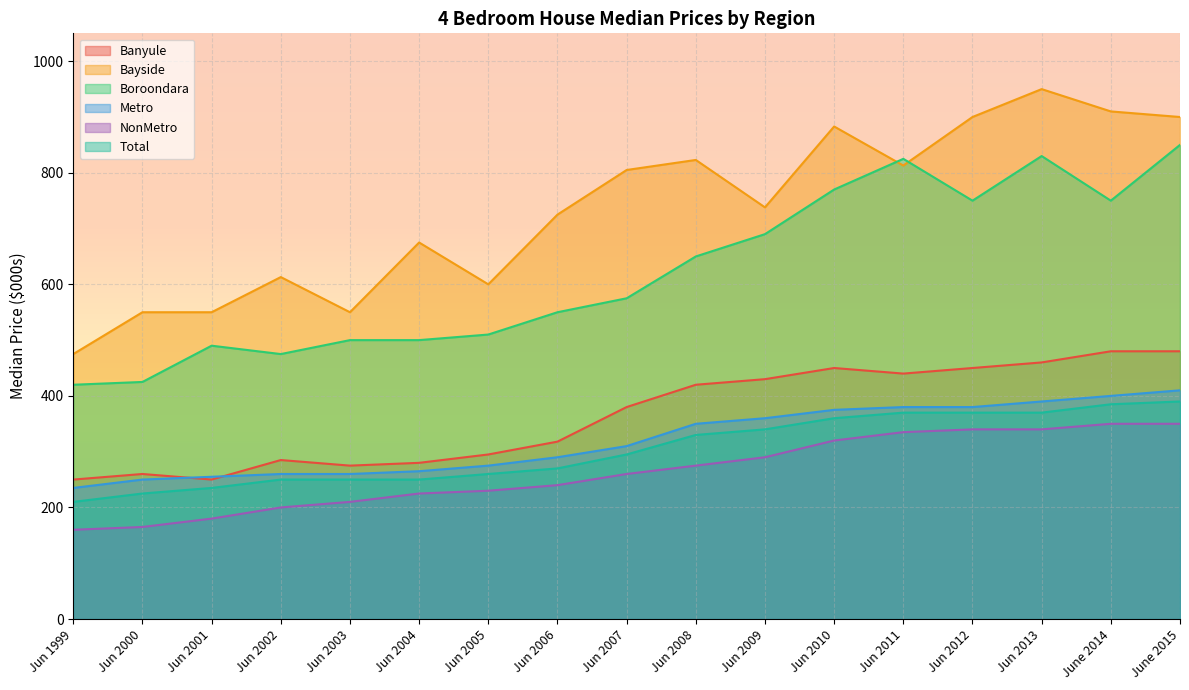

What is the label of the 13th point from the right?

Jun 2003